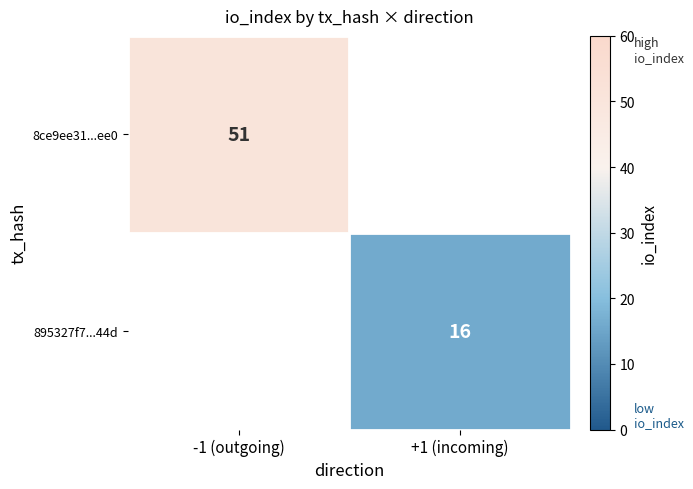

The value of 895327f7...44d at +1 (incoming) is 16. True or false?

True